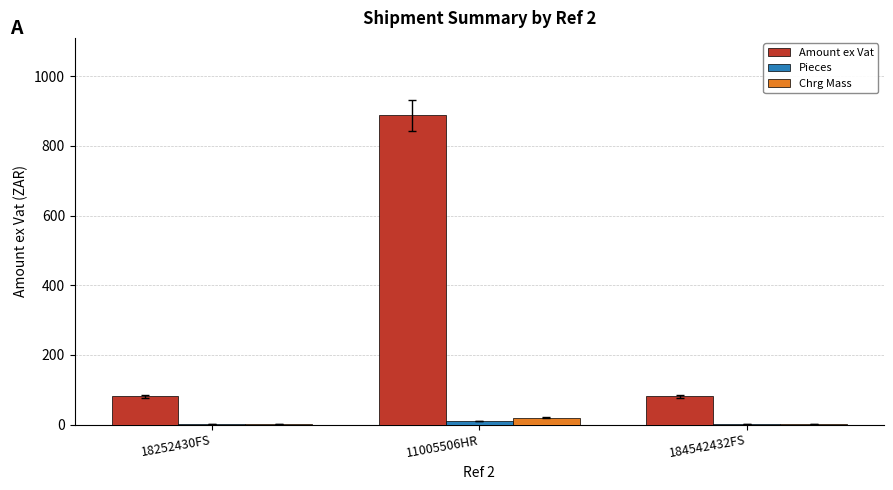

The value of Amount ex Vat at 18252430FS is 22.2. True or false?

False